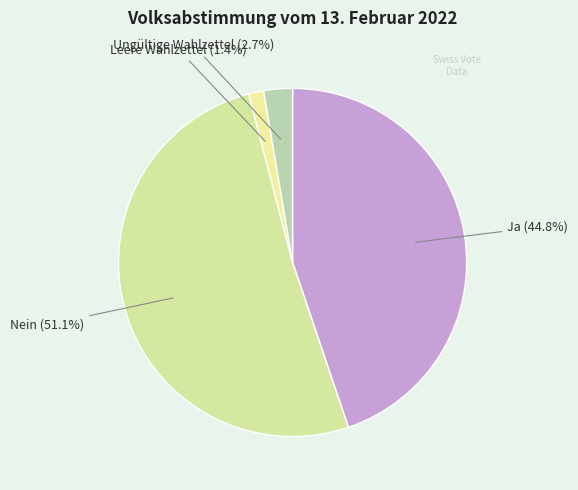

How many slices are in this pie chart?

4